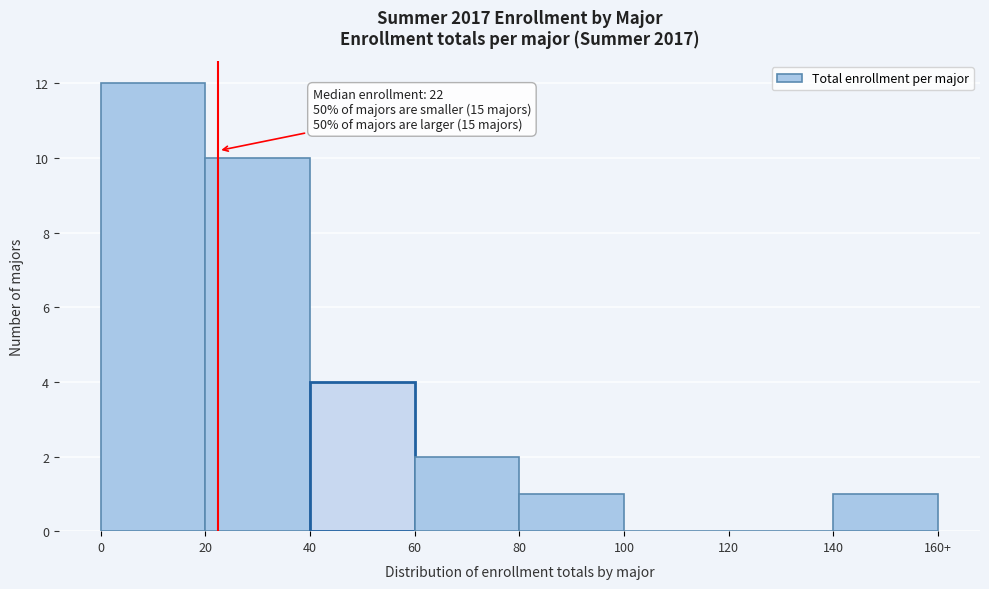

Reading right to left, extract all data points from this chart.

140=1	120=0	100=0	80=1	60=2	40=4	20=10	0=12